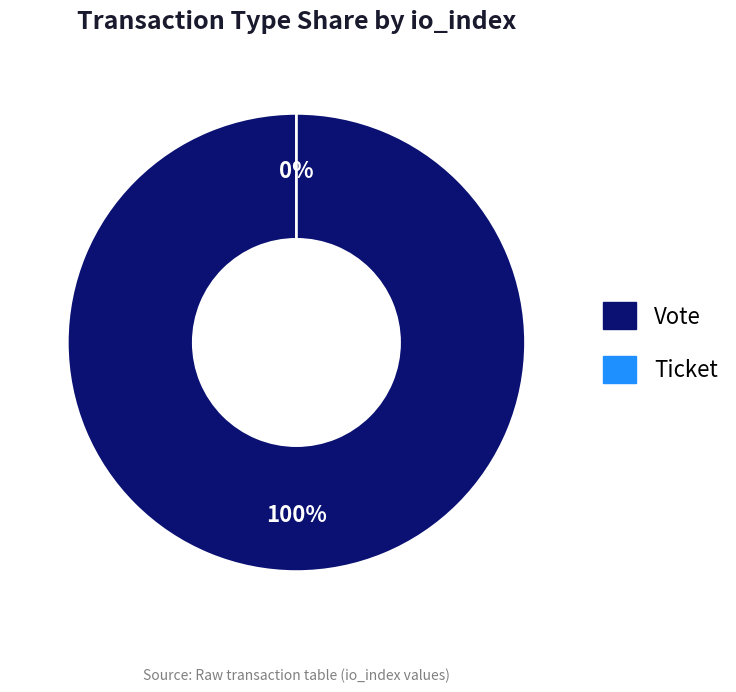

What is the total percentage of Ticket and Vote?

100.0%